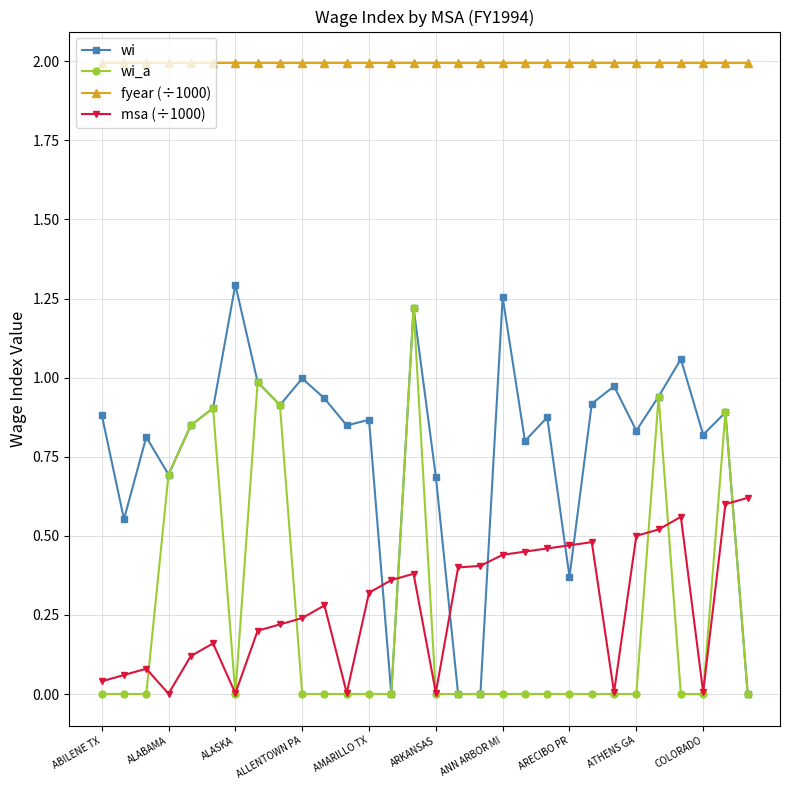

True or false: msa (÷1000) has more than 2 interior local peaks.

True